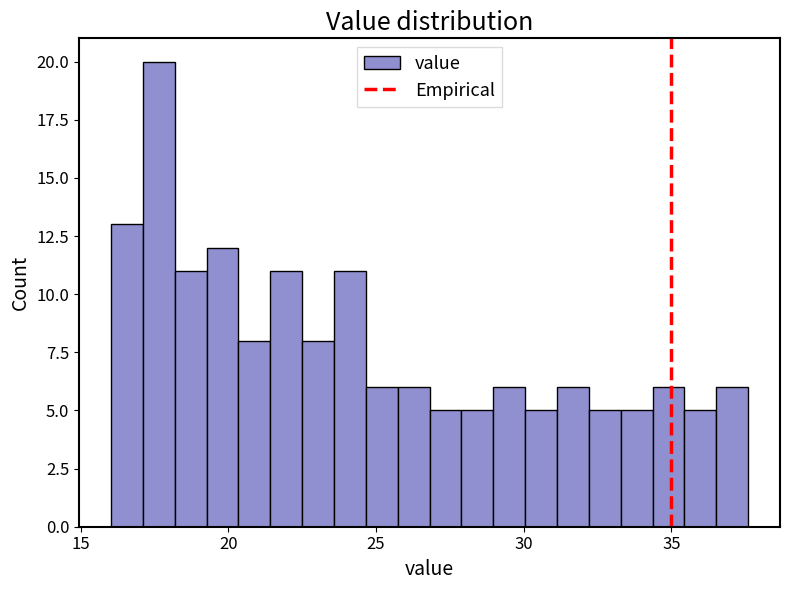

Read against the x-axis, roughly where is the centre of the tallest bar?

17.5